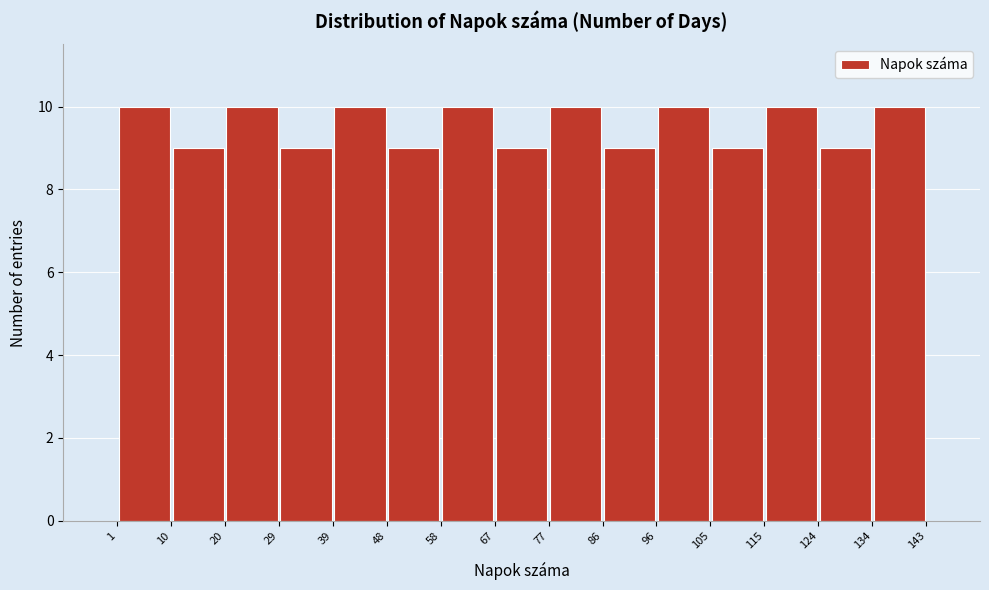

Reading left to right, list every bar in this chart as the range it spans on the x-axis followed by its height. The values are not printed on the chart, so give them approximately, as read against the axis.

1 to 10: 10
10 to 20: 9
20 to 29: 10
29 to 39: 9
39 to 48: 10
48 to 58: 9
58 to 67: 10
67 to 77: 9
77 to 86: 10
86 to 96: 9
96 to 105: 10
105 to 115: 9
115 to 124: 10
124 to 134: 9
134 to 143: 10